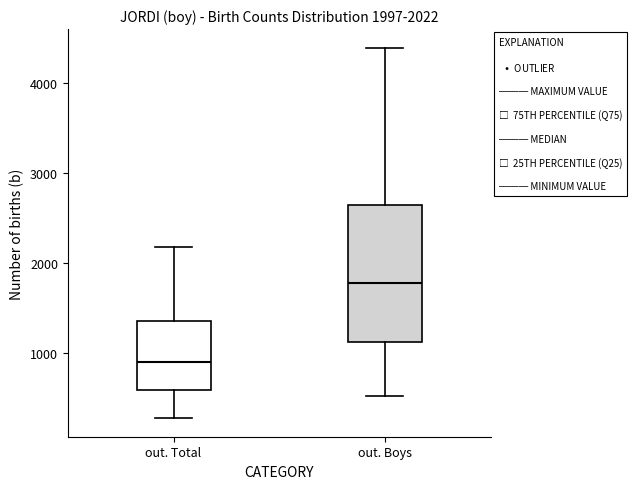

Which box's median line is the highest?

out. Boys